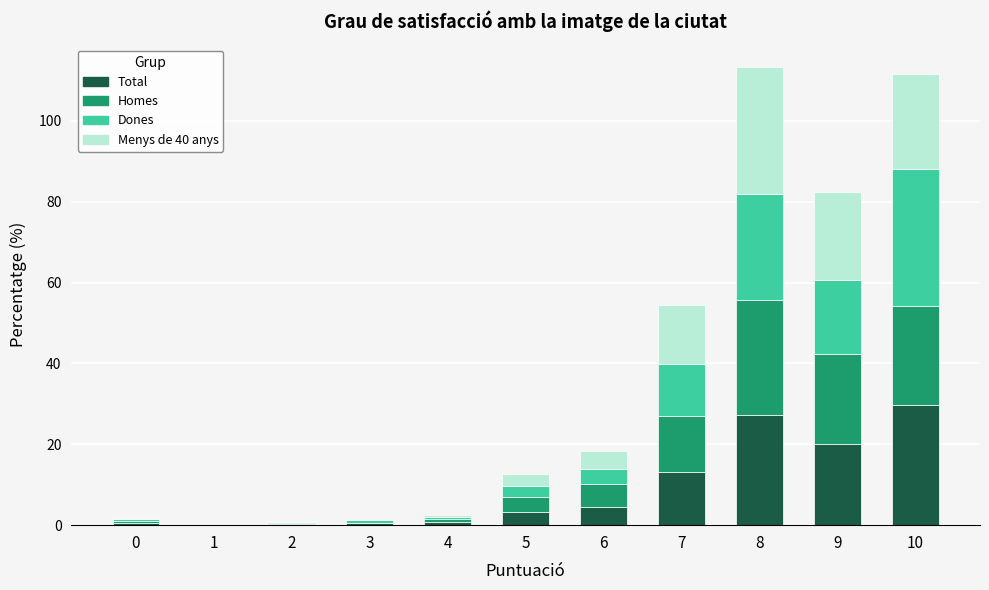

What are all the series names shown in the legend?

Total, Homes, Dones, Menys de 40 anys